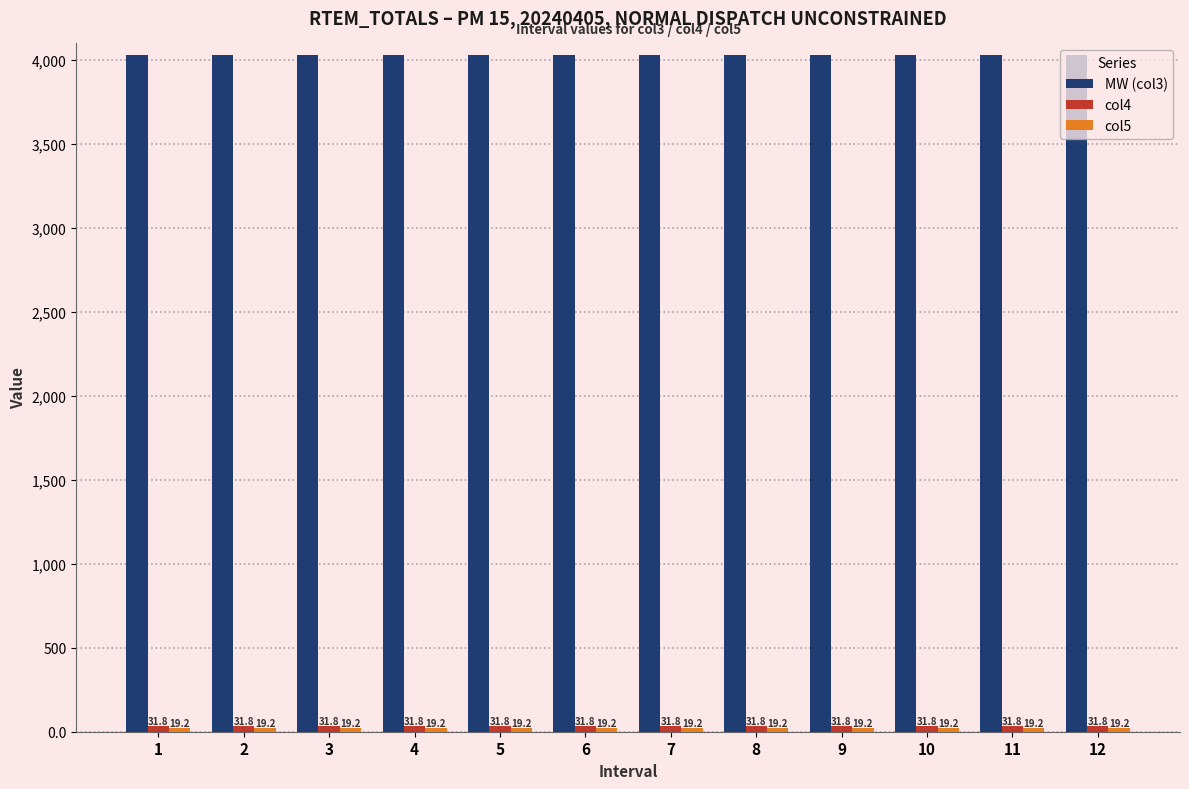

How many bars are there in total?

36